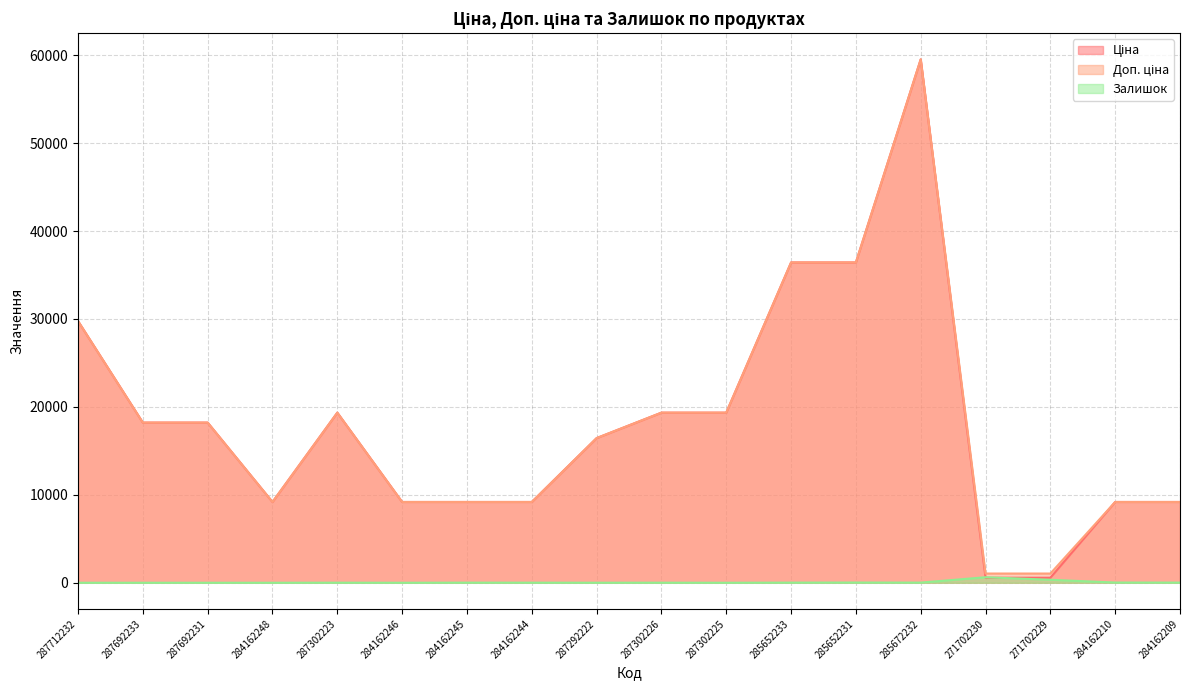

How many values in the Ціна series exceed 18212?

9